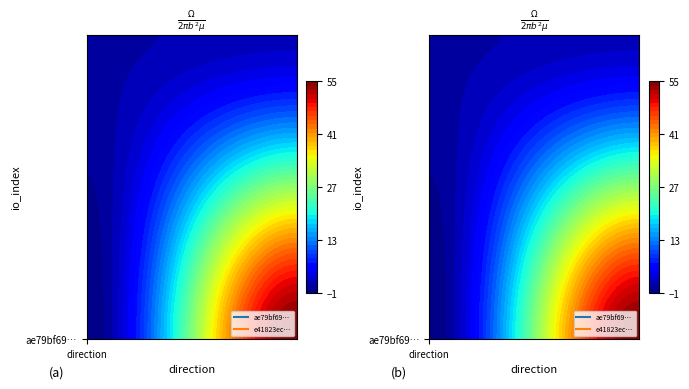

Reading right to left, extract all data points from this chart.

ae79bf69dfc8d0ca7729e2a1bfdc39718756e75…: 1=55	0=-1
e41823ec5322e4602a790c6c6526e4dd7ba650f…: 1=2	0=1